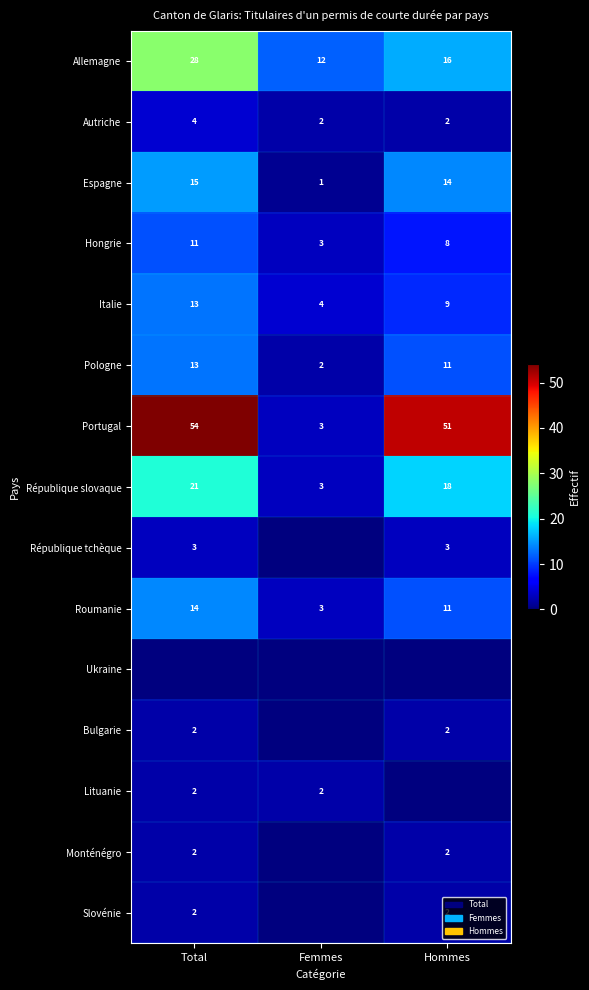

At which label does Portugal reach its peak?

Total